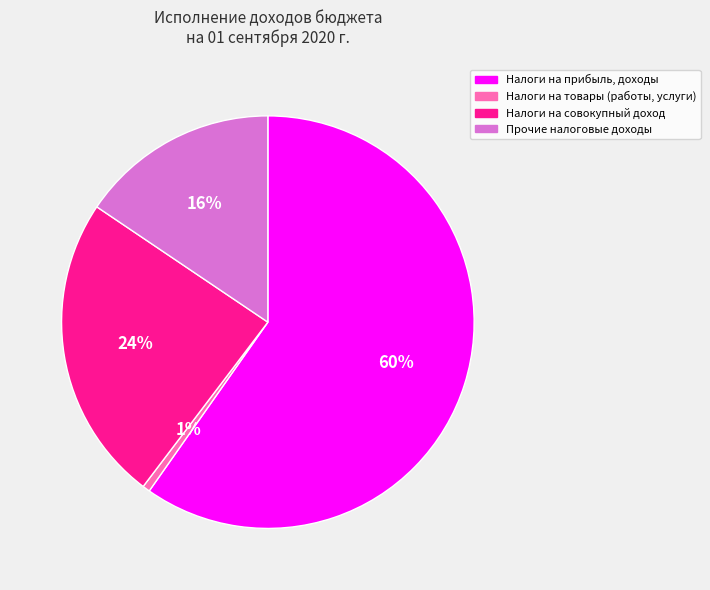

Between Прочие налоговые доходы and Налоги на совокупный доход, which is larger?

Налоги на совокупный доход